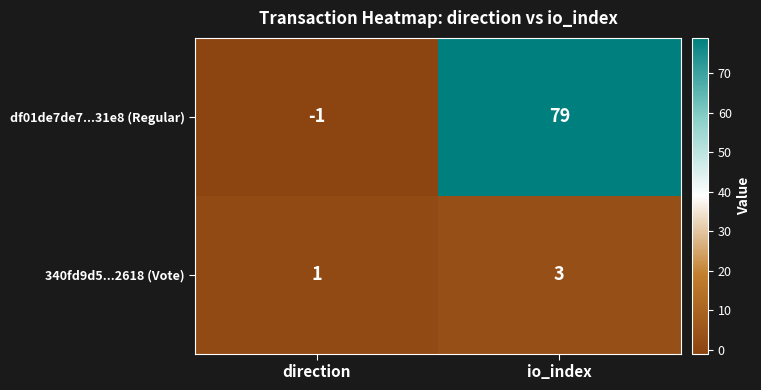

What is the difference between the maximum and minimum values in the df01de7de7...31e8 (Regular) series?

80